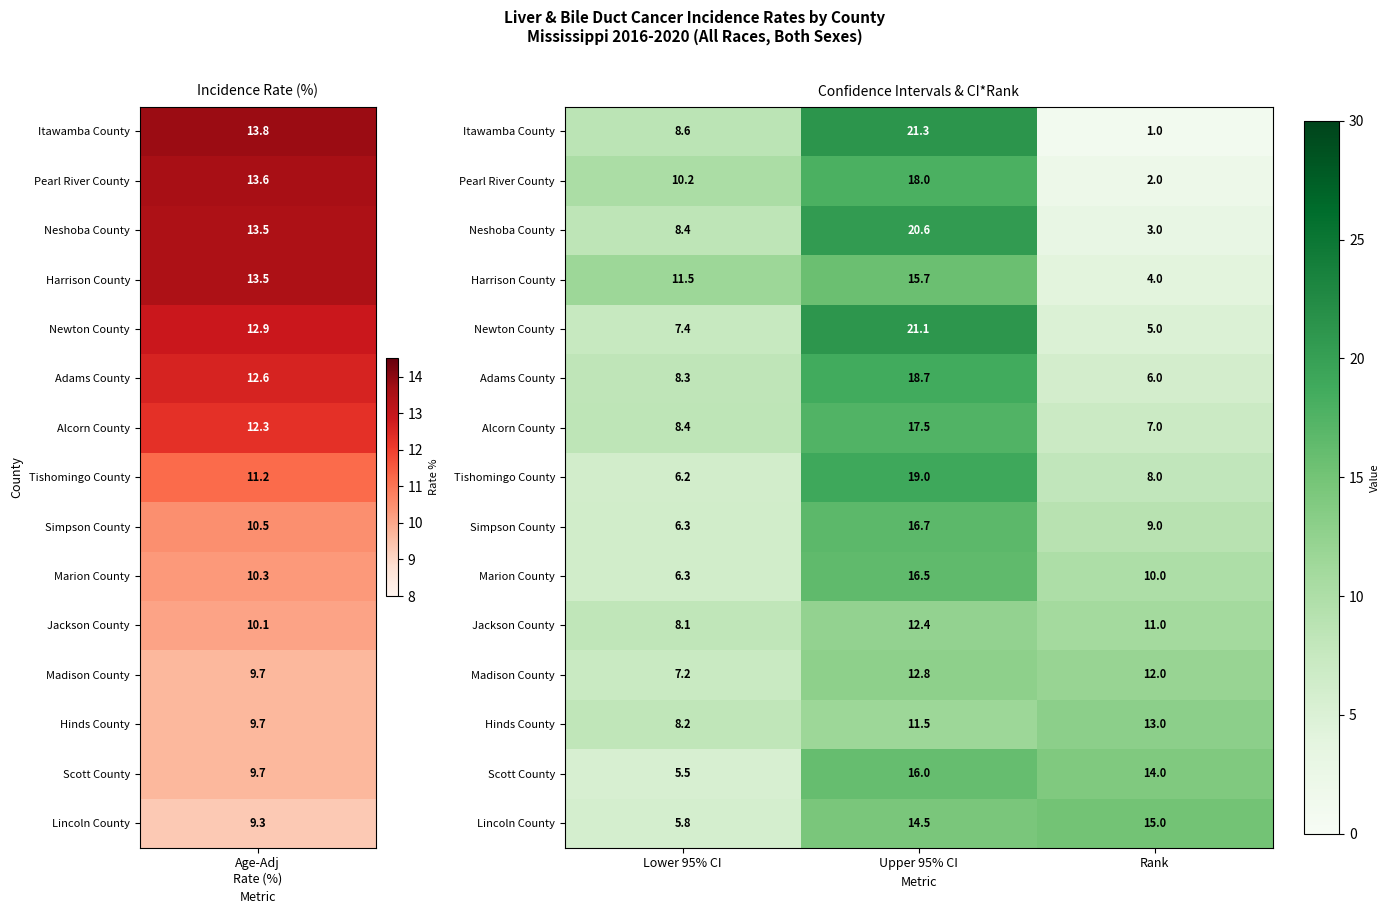

At which category is the sum across all series the highest?

Upper 95% CI